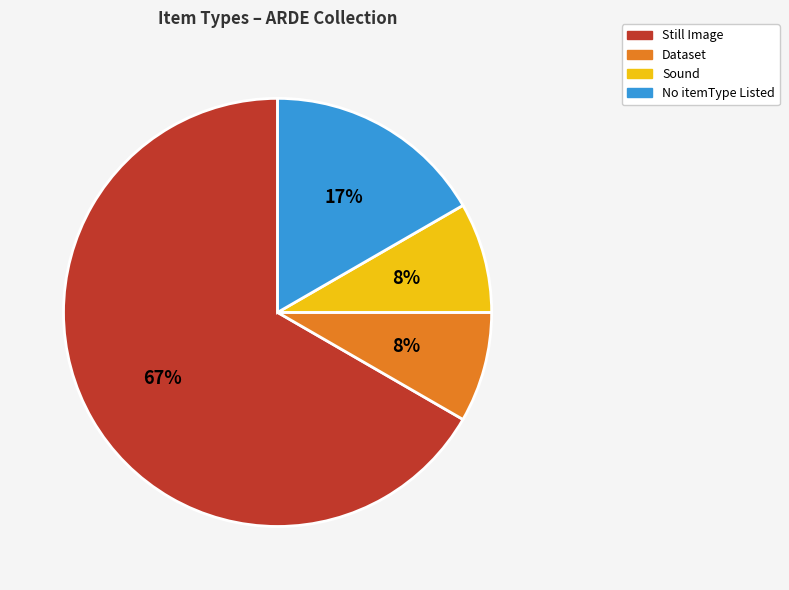

Does any single category account for the majority?

Yes